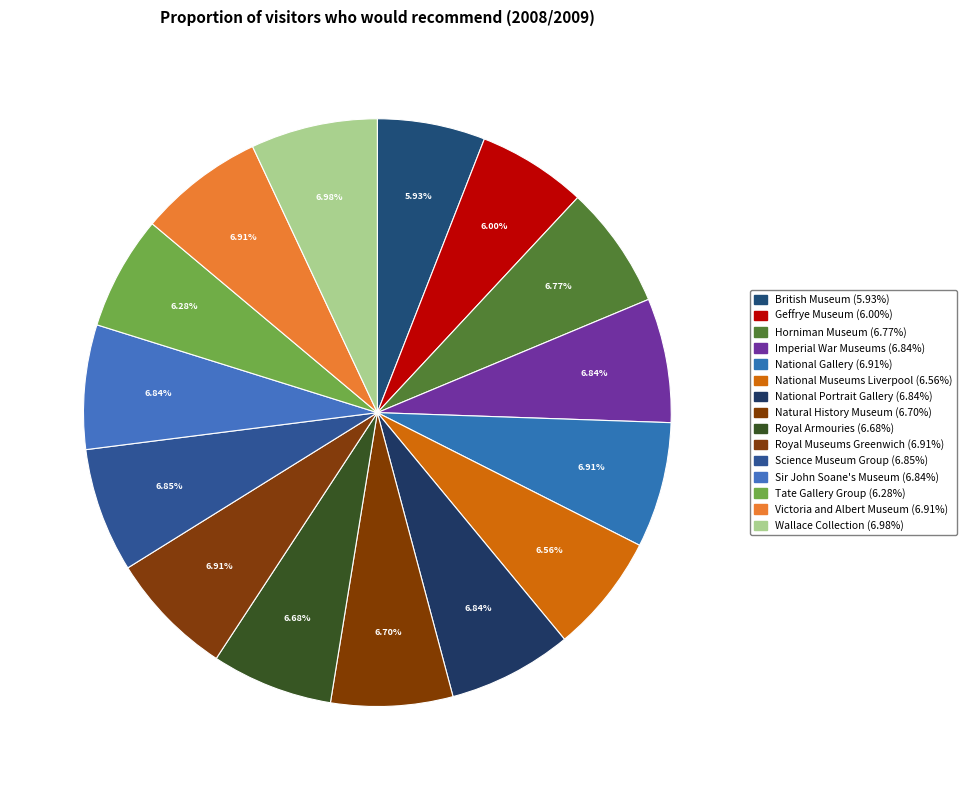

How many segments does this pie chart have?

15